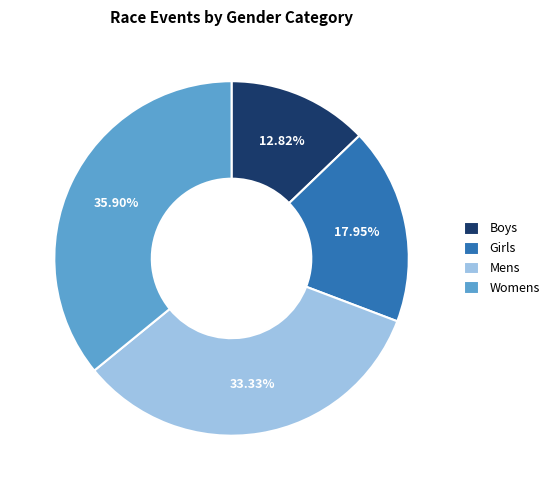

Approximately how many times larger is the value at Womens compared to Boys?

2.8